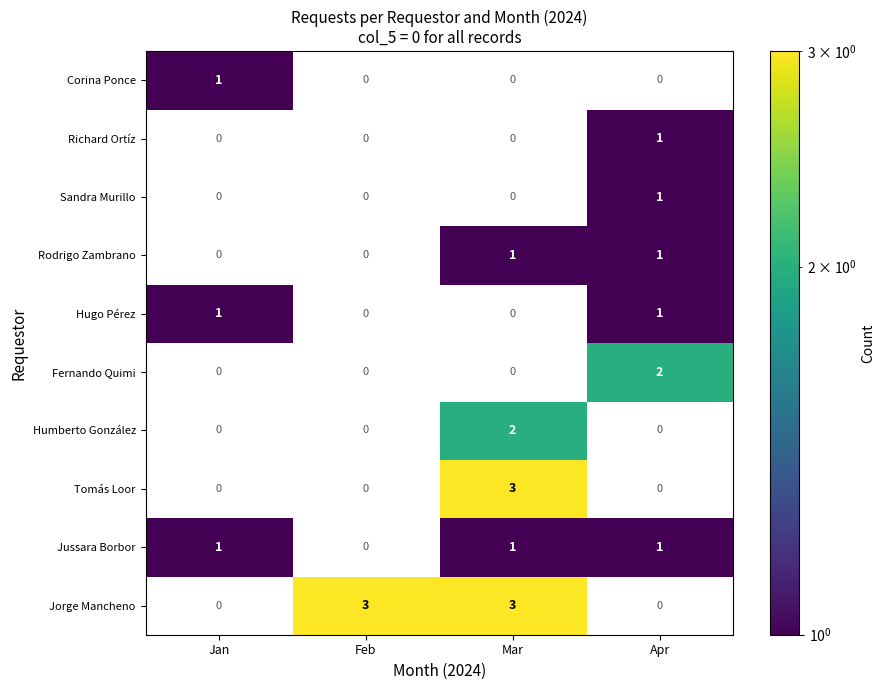

The Hugo Pérez series shows 0 at Apr. True or false?

False